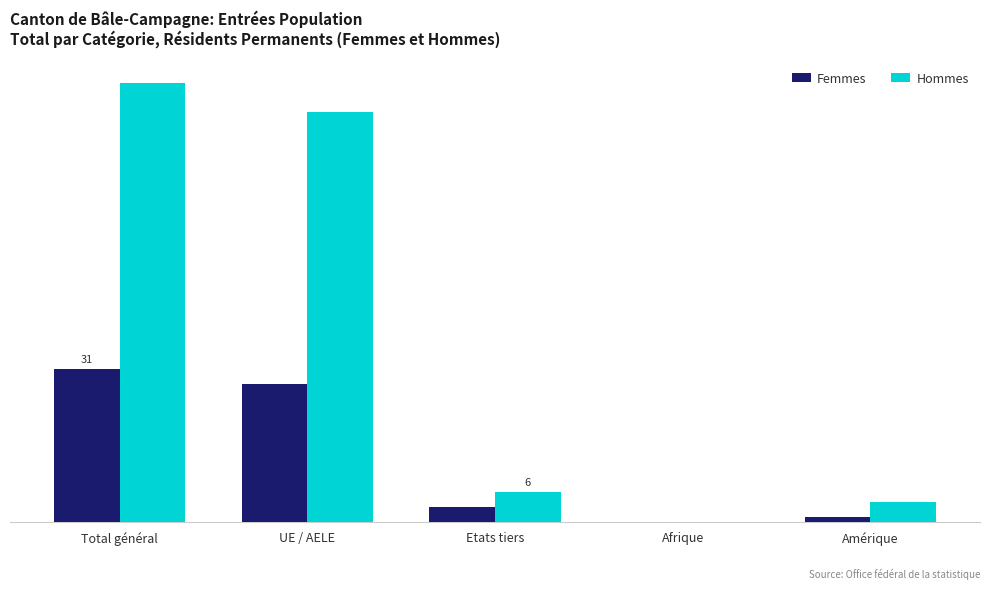

Reading right to left, extract all data points from this chart.

Femmes: 1	0	3	28	31
Hommes: 4	0	6	83	89